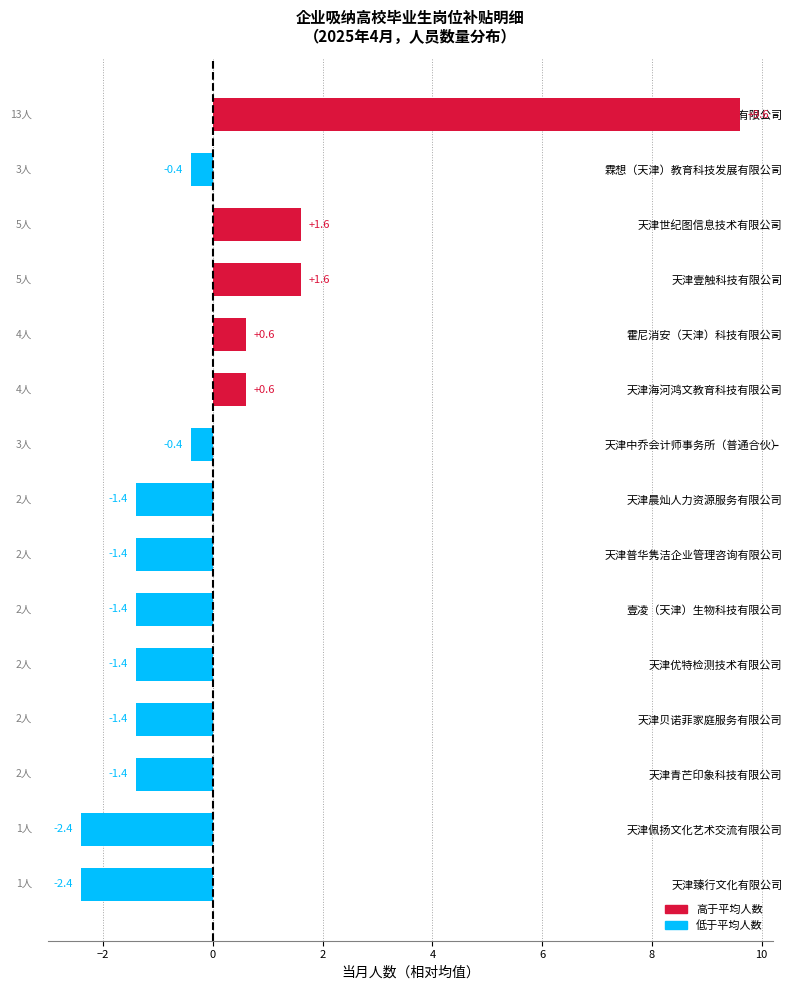

True or false: the data shows -2.4 at 天津佩扬文化艺术交流有限公司.

True